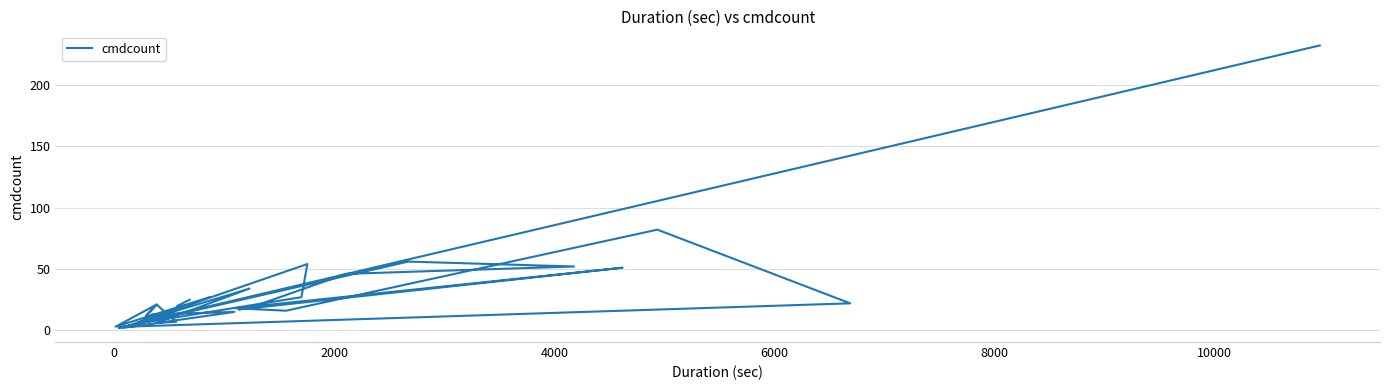

What is the average value?

24